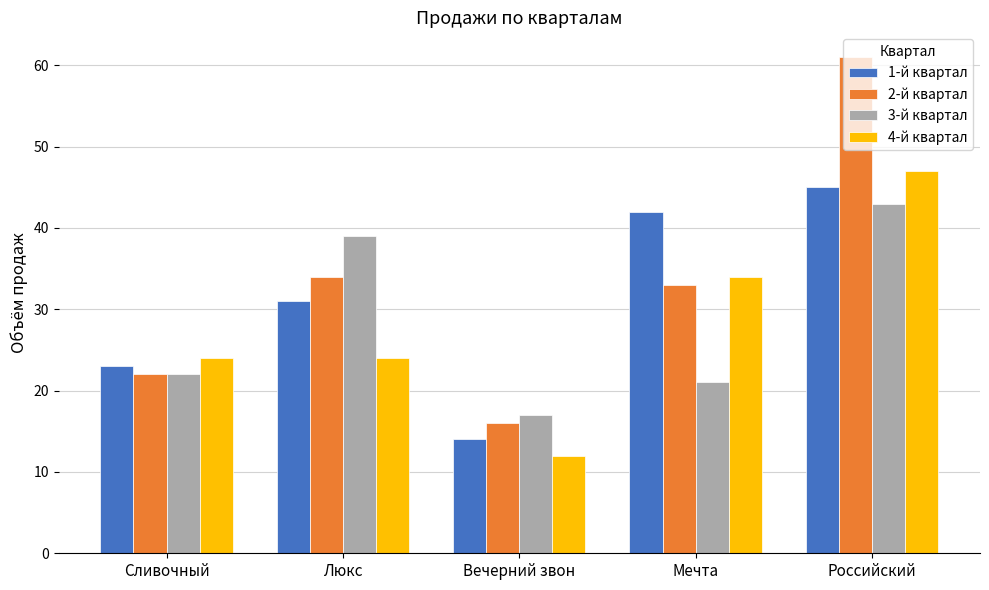

Reading left to right, what are all the values shown in this chart?

1-й квартал: 23	31	14	42	45
2-й квартал: 22	34	16	33	61
3-й квартал: 22	39	17	21	43
4-й квартал: 24	24	12	34	47